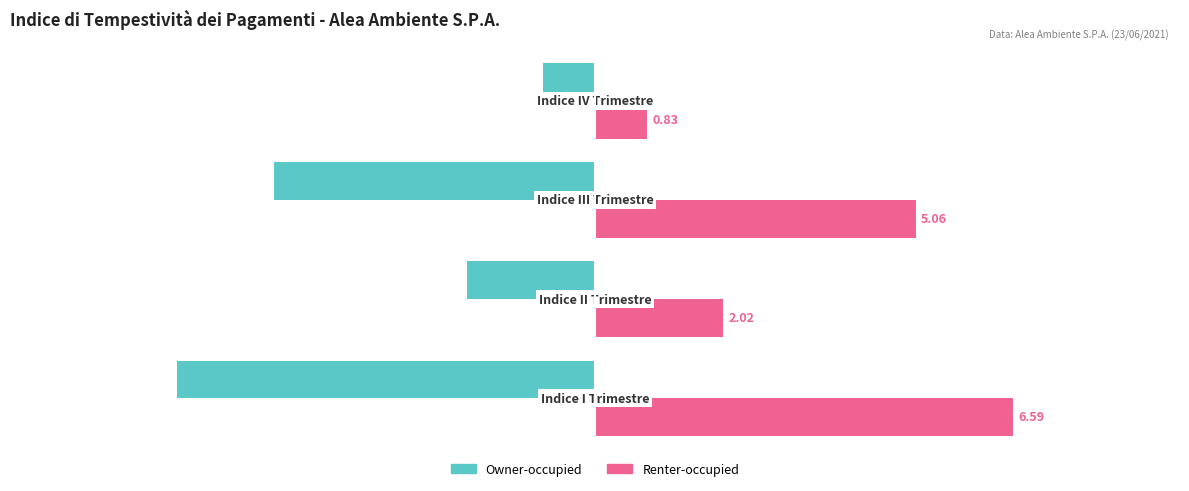

List the series in order of their overall mean, highest first.

Renter-occupied, Owner-occupied